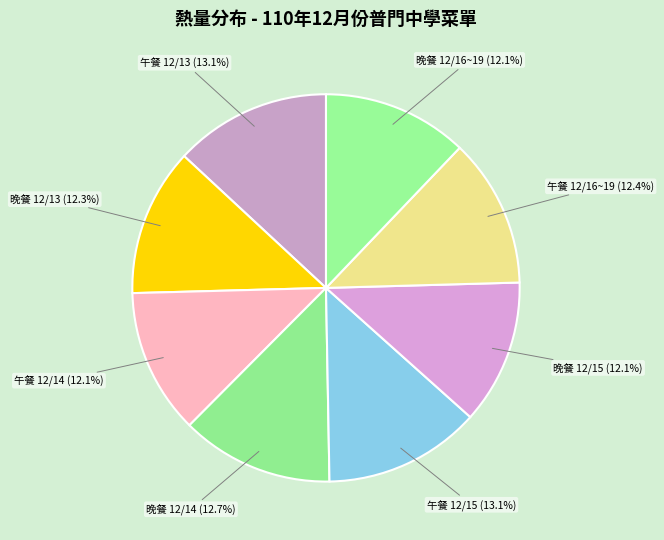

Count the number of slices in the pie.

8